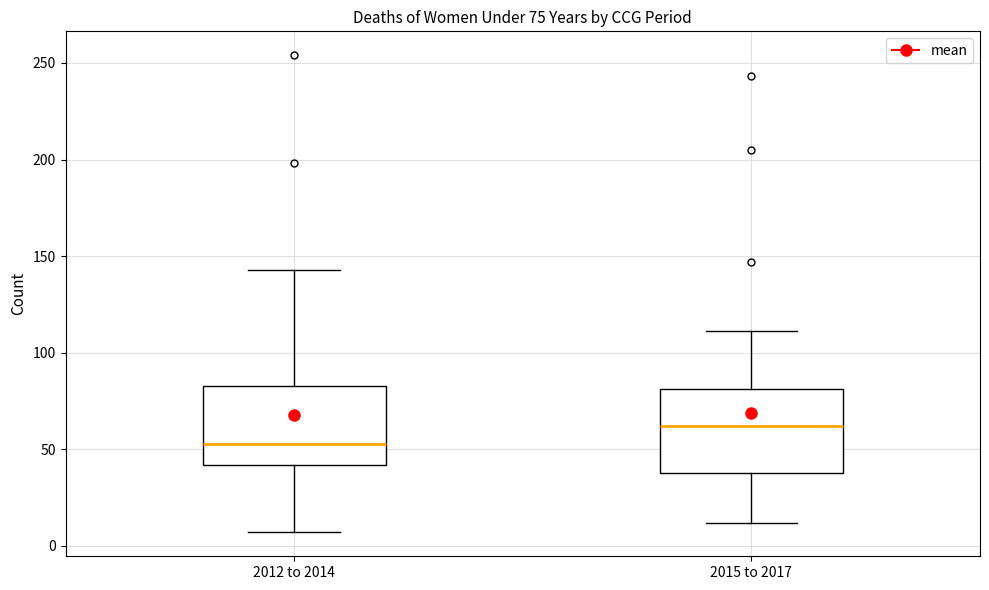

Which box has the highest median line?

2015 to 2017